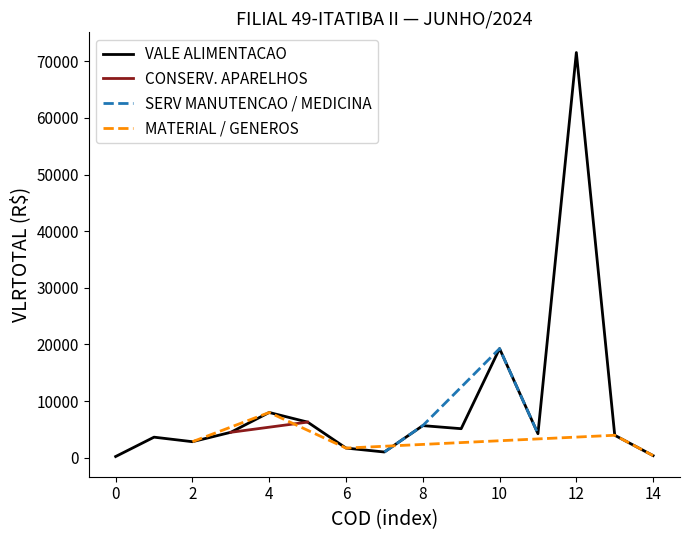

What is the maximum value for VALE ALIMENTACAO?

71547.5